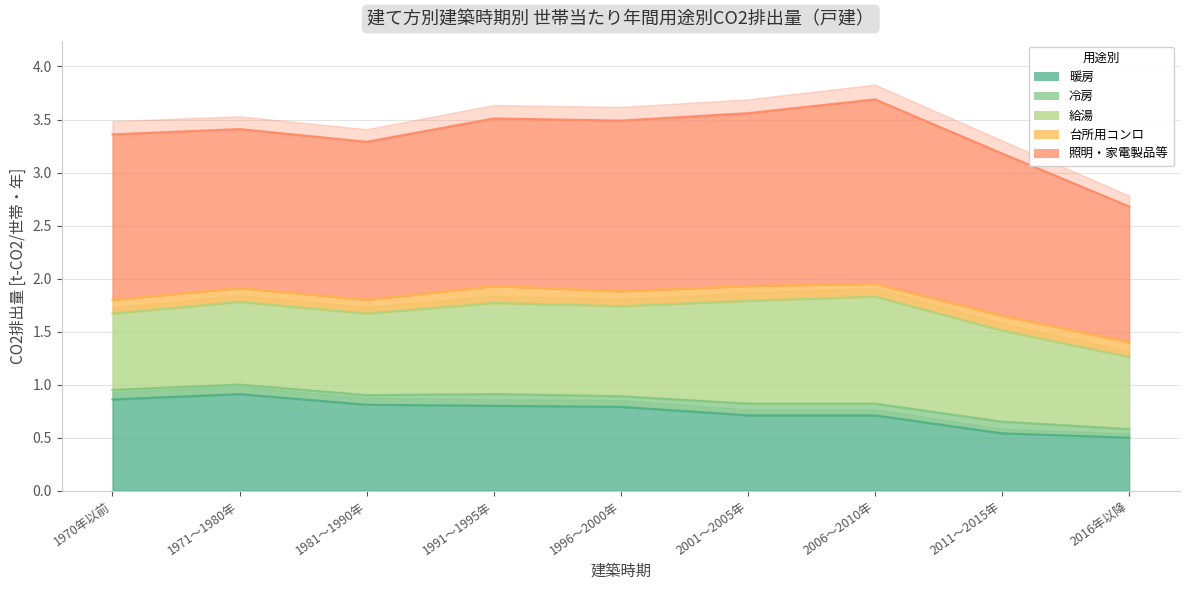

How many series are shown in this chart?

5